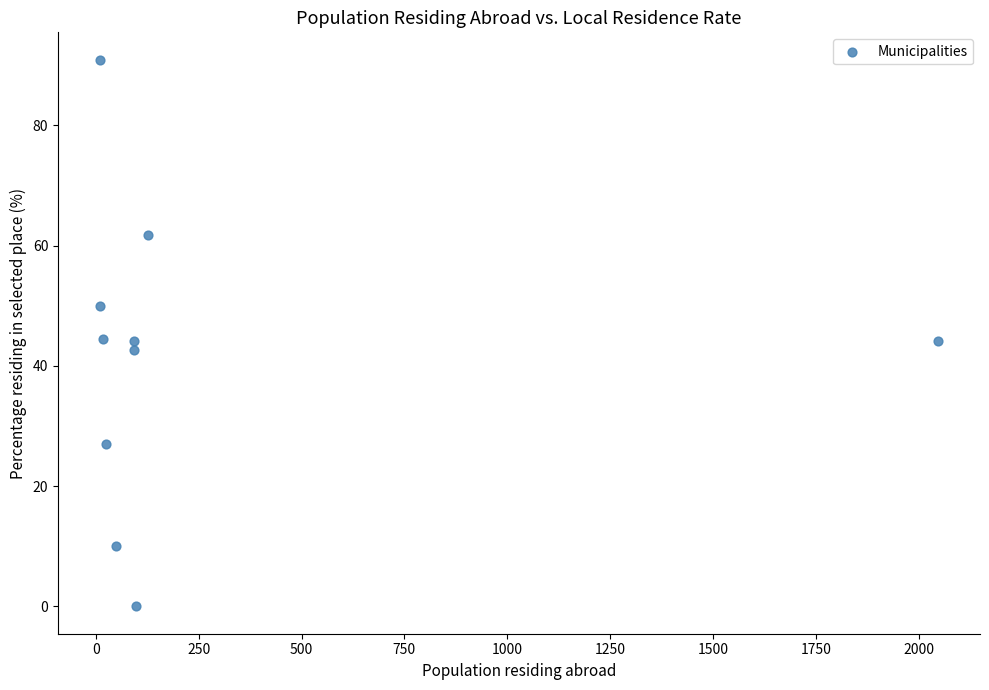

What is the range of Y values (max minus min)?

90.9